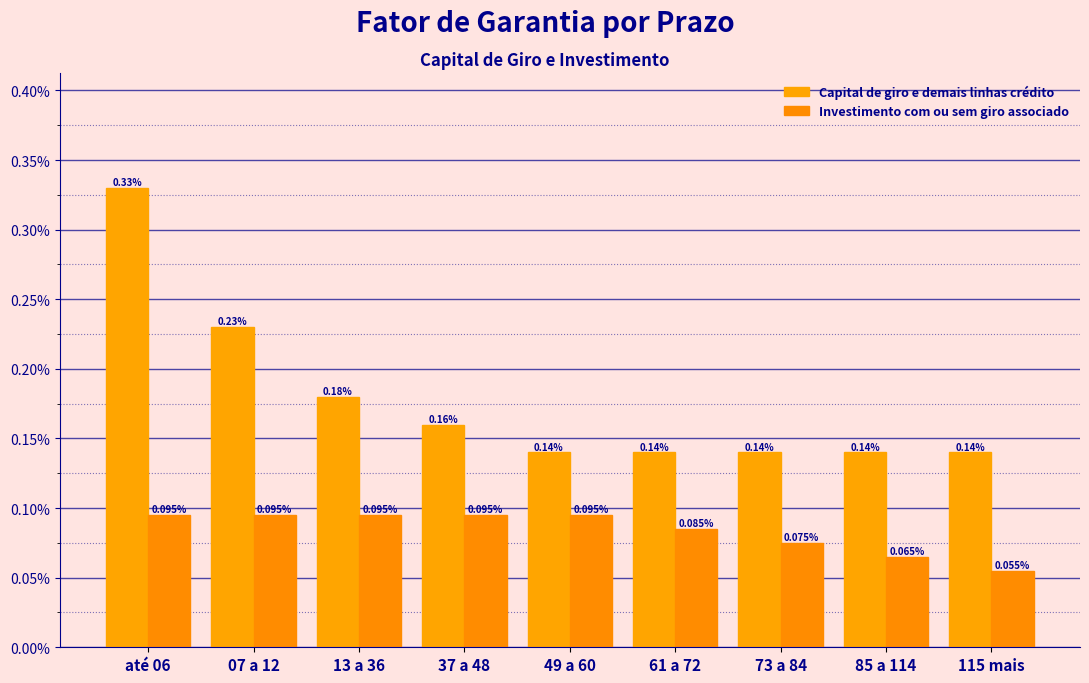

Are the bars horizontal?

No